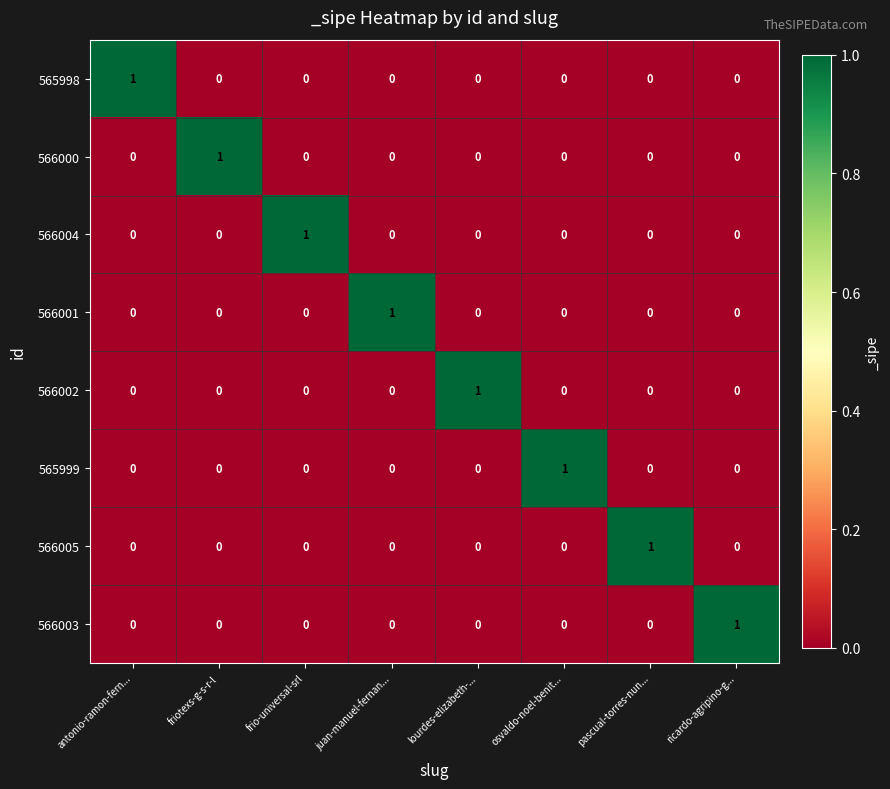

How many 565999 values are between 0 and 1?

8